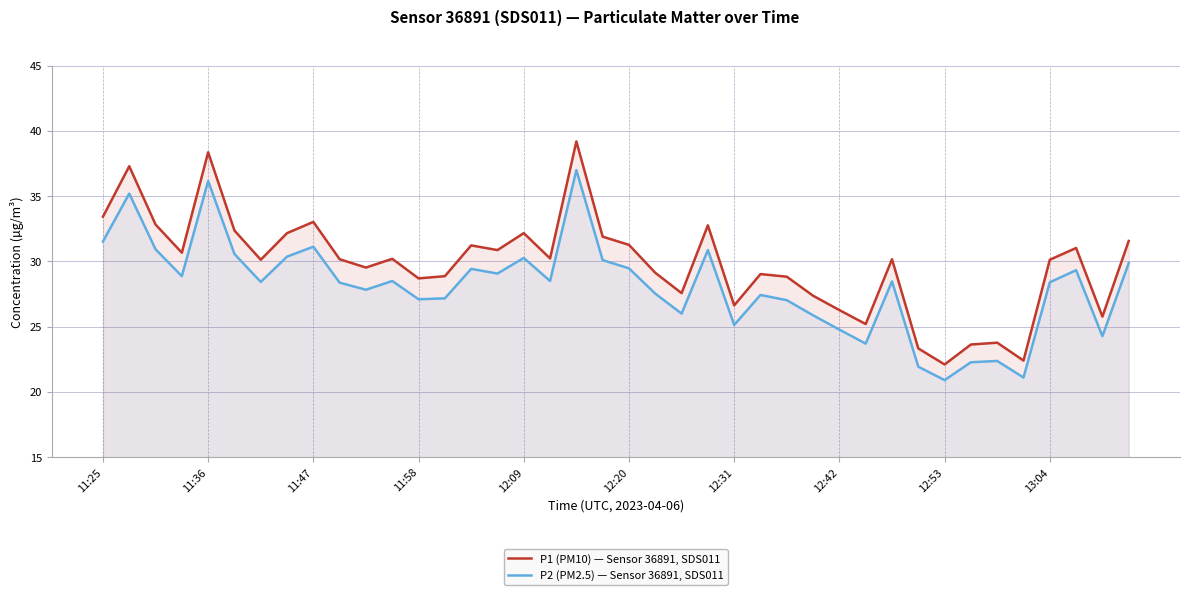

True or false: P1 (PM10) — Sensor 36891, SDS011 and P2 (PM2.5) — Sensor 36891, SDS011 intersect in this chart.

False